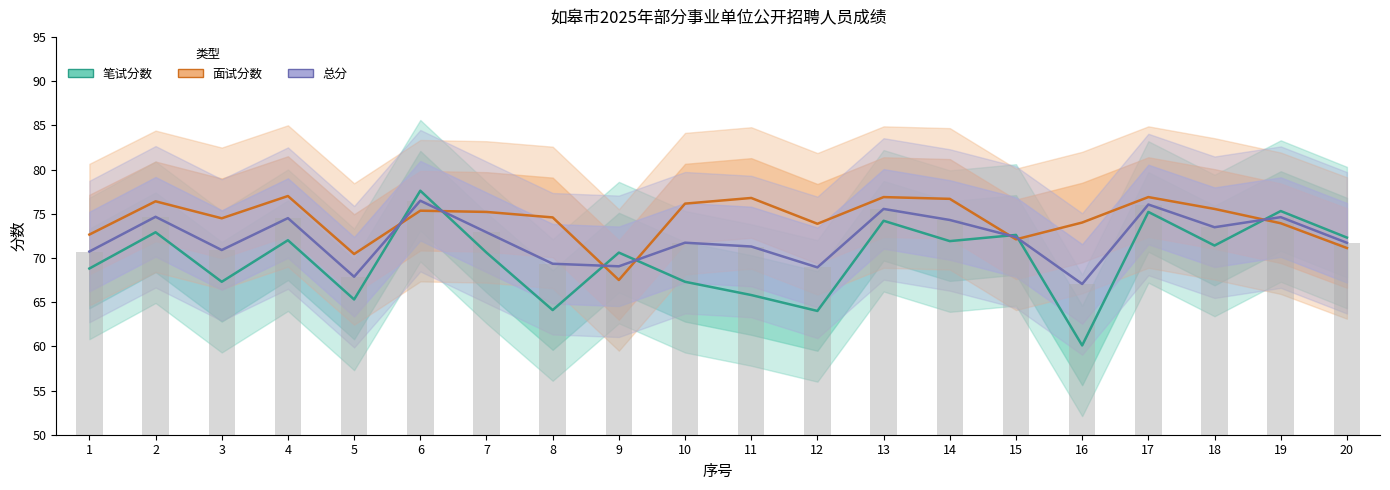

Which series has the largest total across all categories?

面试分数